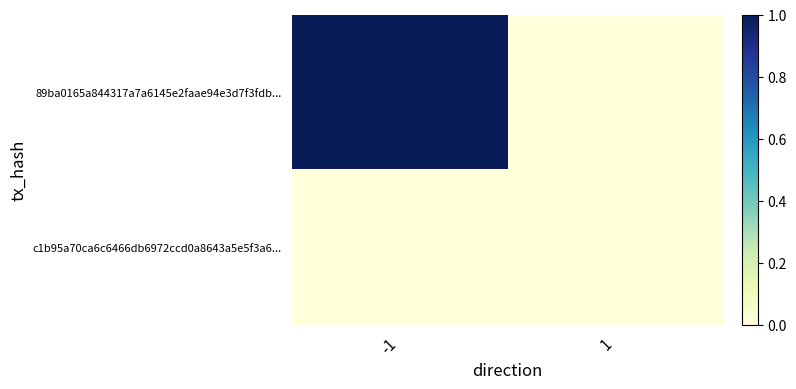

Which series has the largest total across all categories?

89ba0165a844317a7a6145e2faae94e3d7f3fdb...